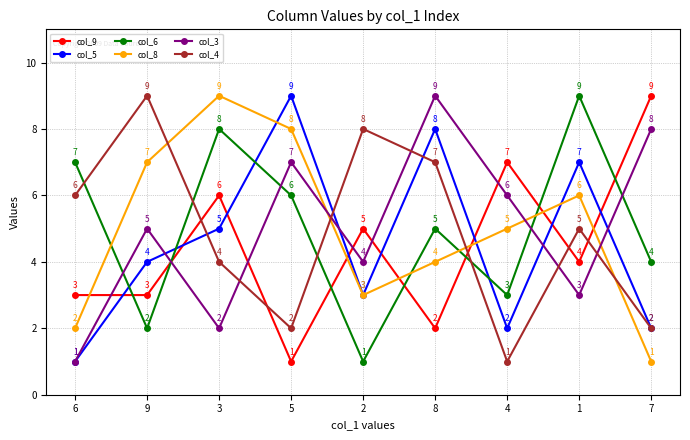

How many data points does each series have?

9